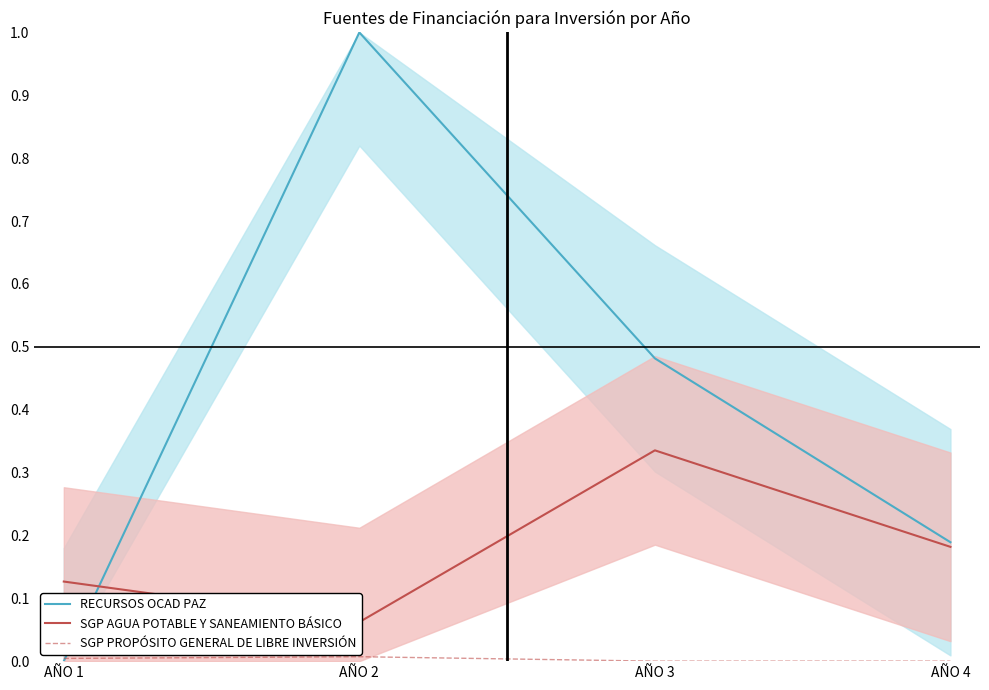

Which series has the largest total across all categories?

RECURSOS OCAD PAZ